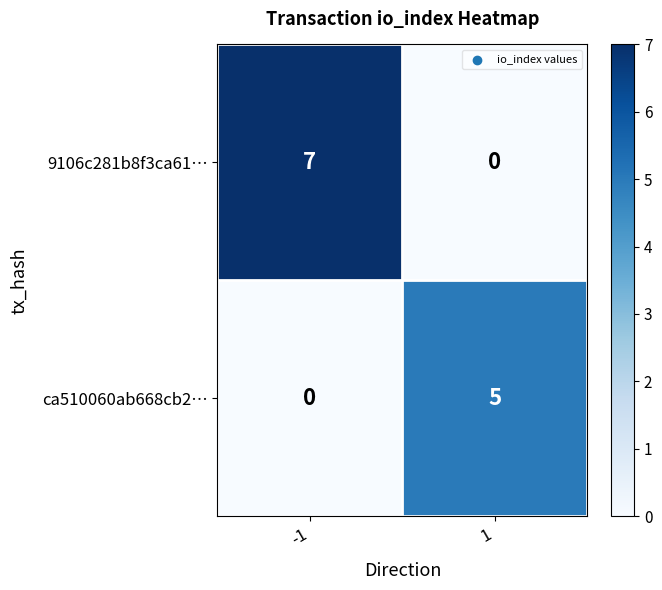

Reading left to right, transcribe all the data shown in this chart.

9106c281b8f3ca61…: 7	0
ca510060ab668cb2…: 0	5